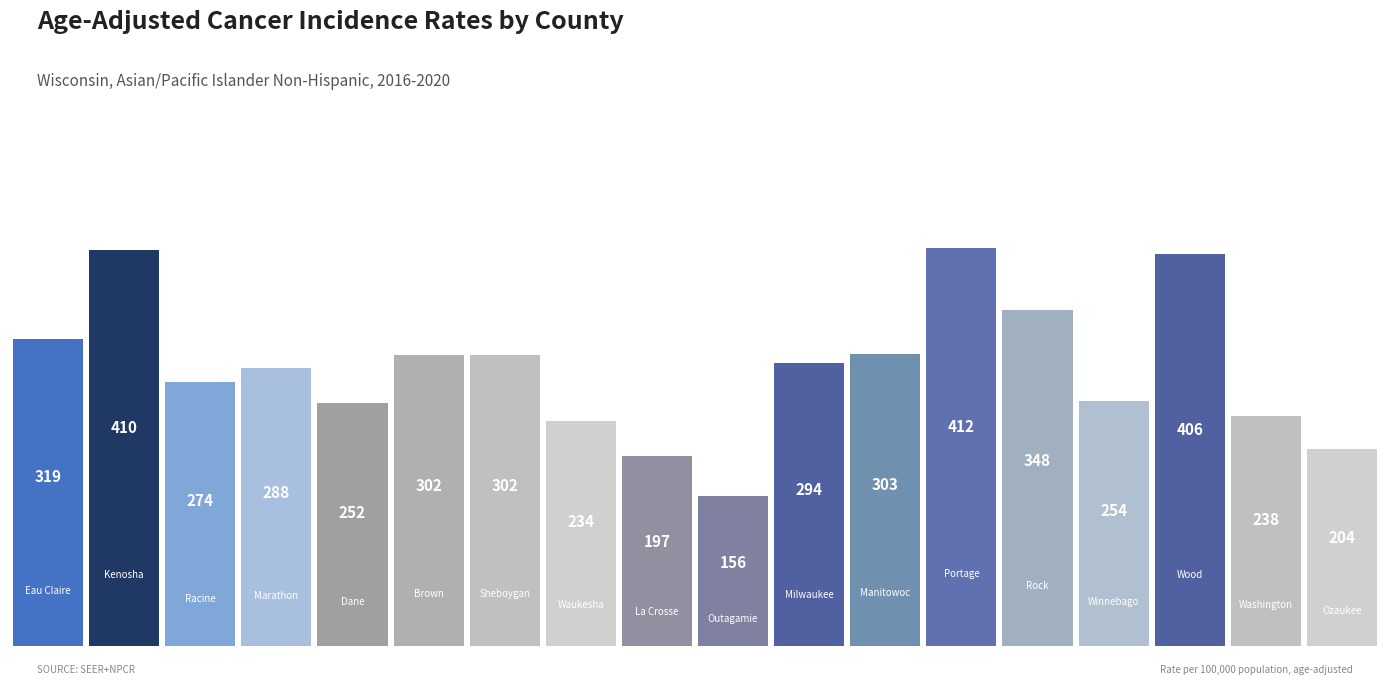

What is the smallest value displayed?

156.0